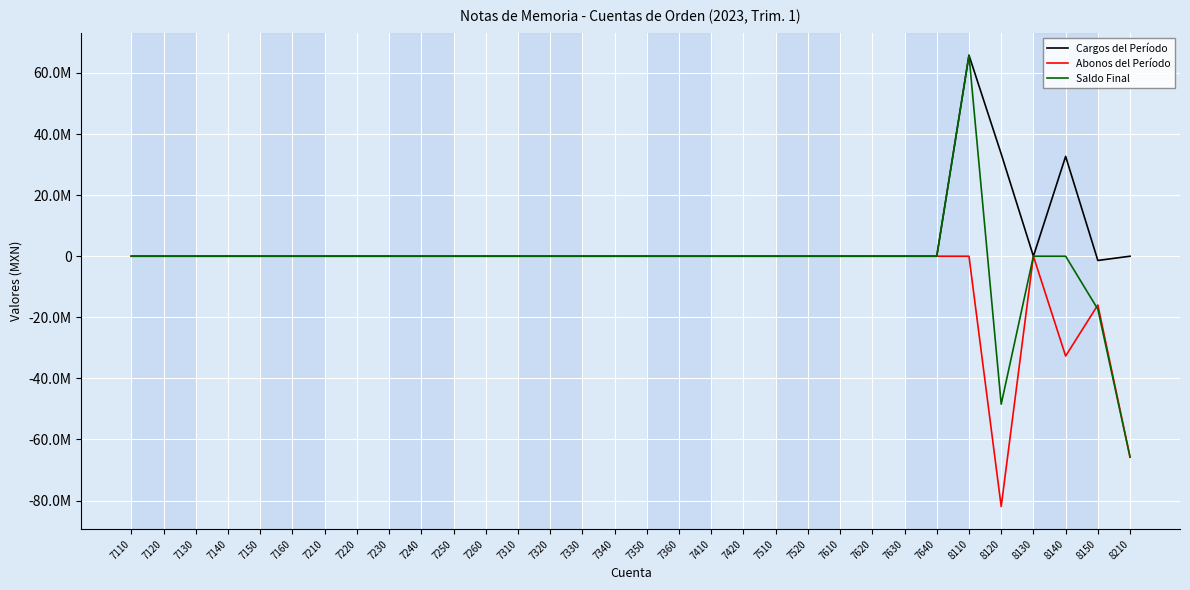

At which category does Cargos del Período reach its first local valley?

8130